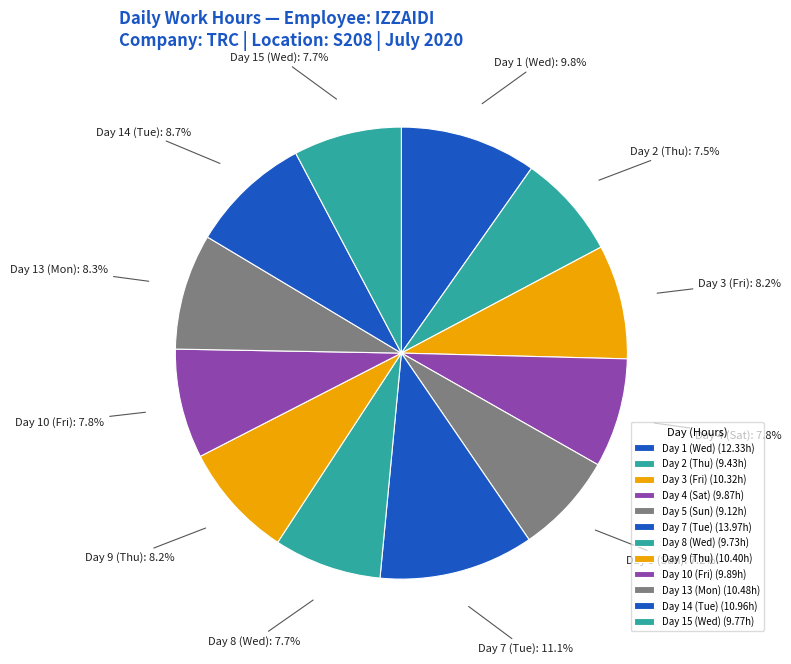

Which category has the smallest portion of the pie?

Day 5 (Sun)